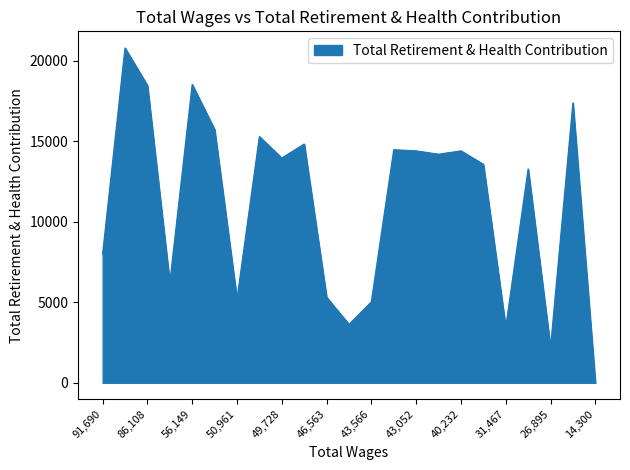

What is the greatest value displayed?

20789